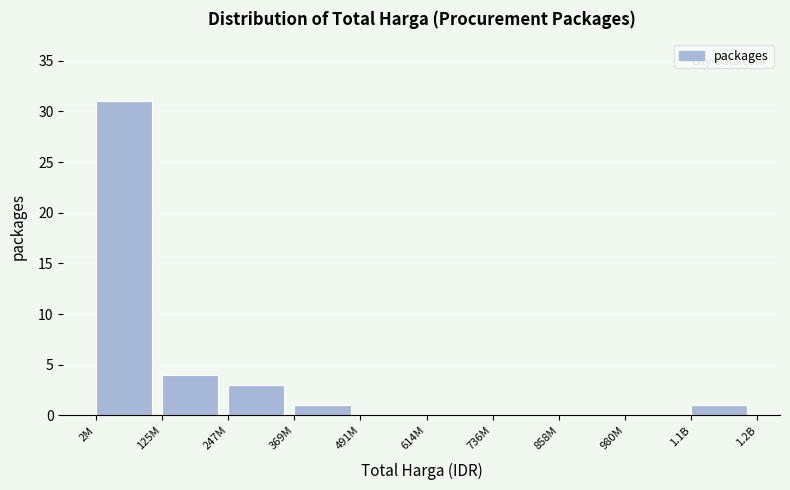

Reading left to right, extract all data points from this chart.

2M=31	125M=4	247M=3	369M=1	491M=0	614M=0	736M=0	858M=0	980M=0	1.1B=1